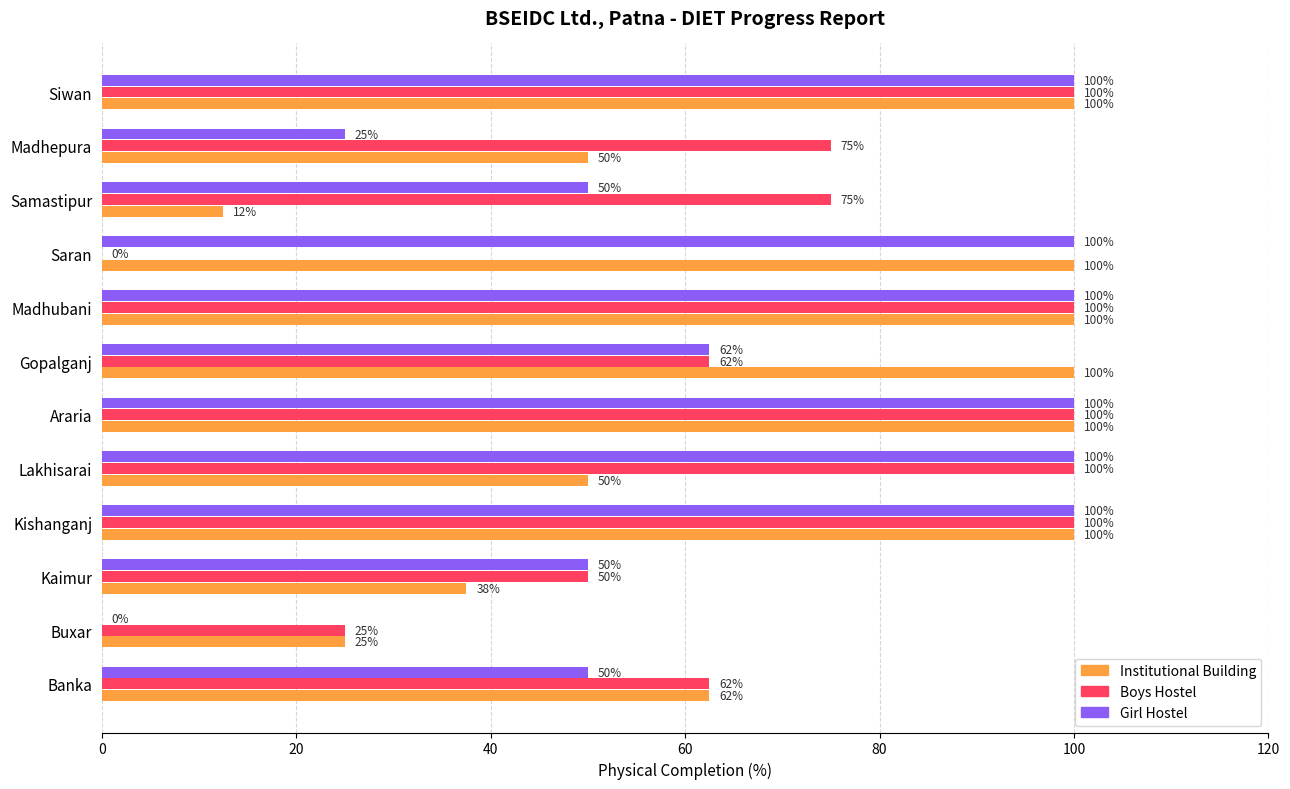

Is it true that Boys Hostel equals 54.7 at Kishanganj?

False